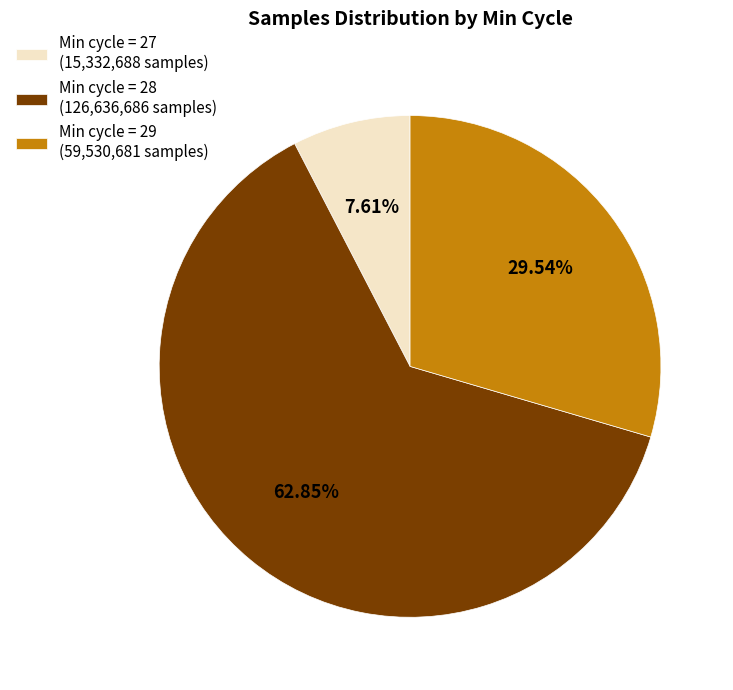

Which slice is the largest?

Min cycle = 28 (126,636,686 samples)